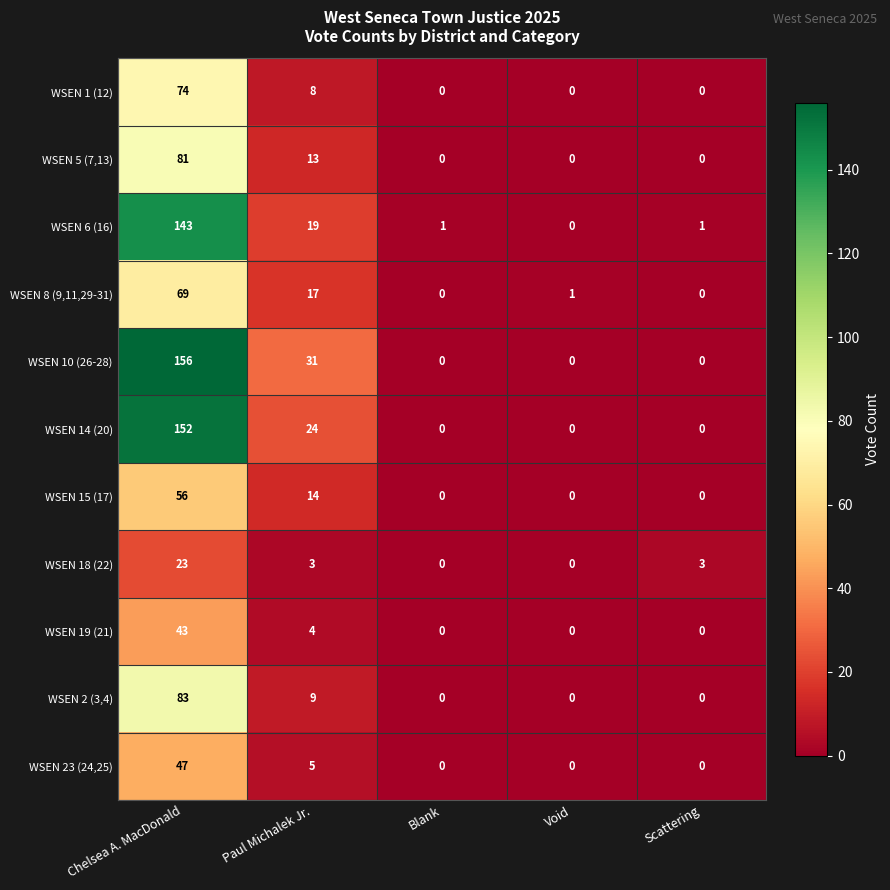

True or false: WSEN 15 (17) has a value of 14 at Paul Michalek Jr..

True